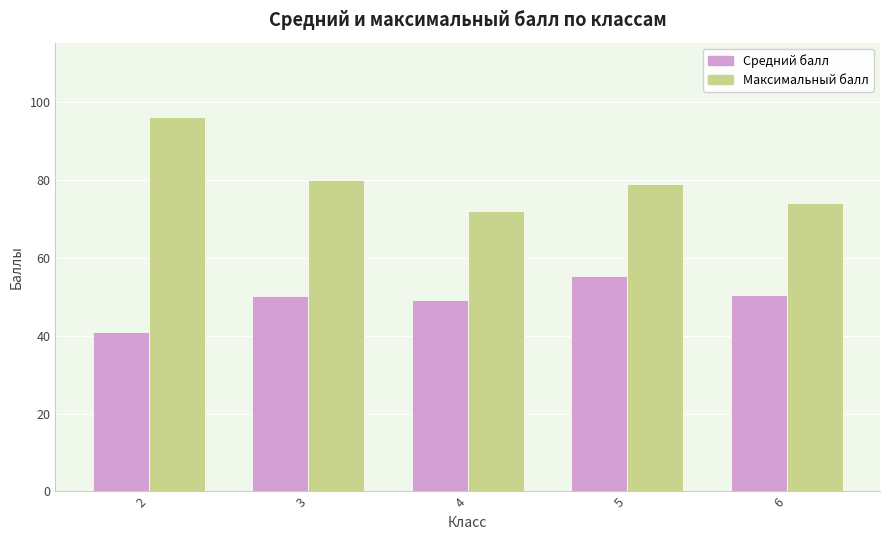

Where is Максимальный балл nearest to the value 84?

3